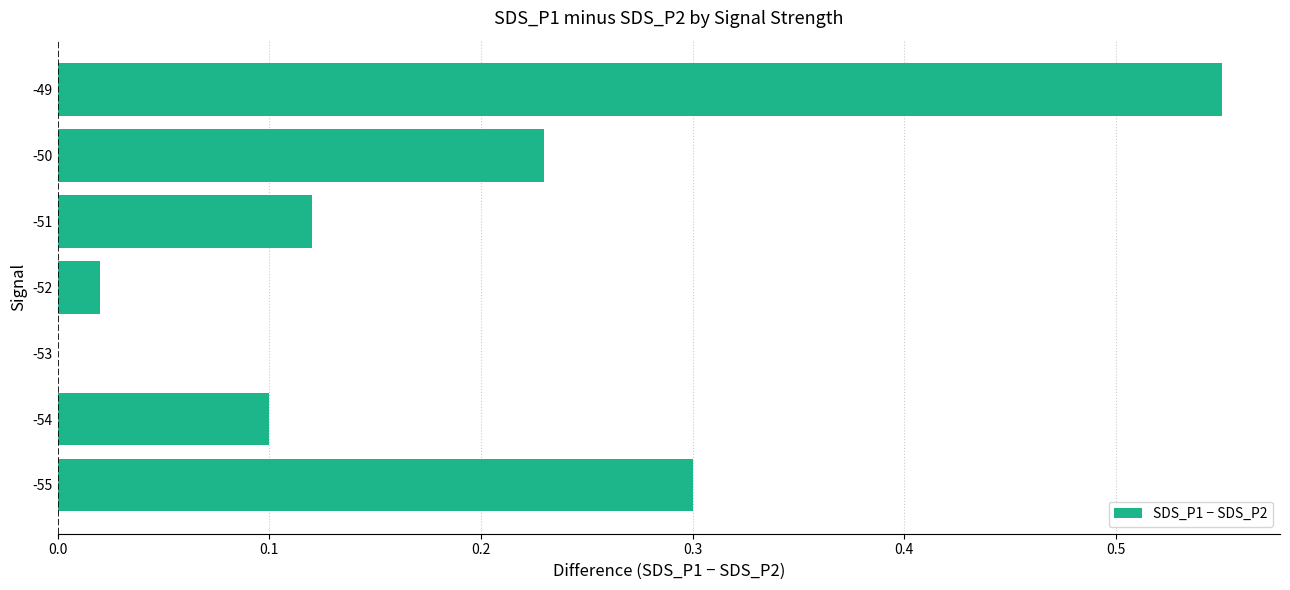

What is the change in value from -54 to -50?

+0.1